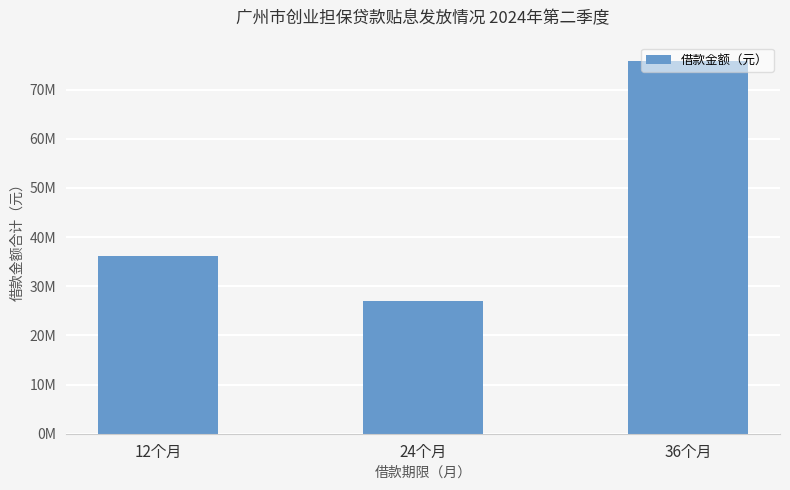

Rank the categories by value from highest to lowest.

36个月, 12个月, 24个月